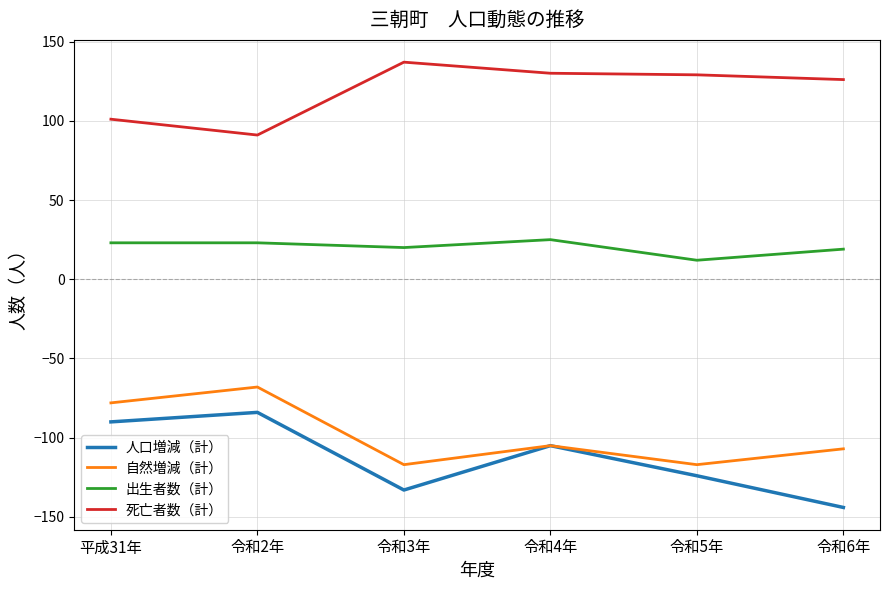

Does the chart display data point markers on the line(s)?

No